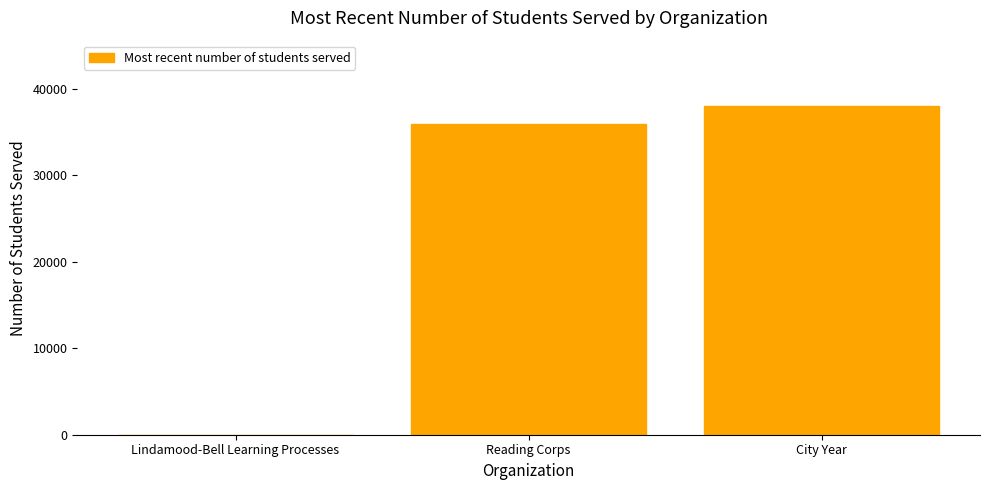

Which has a higher value, City Year or Reading Corps?

City Year